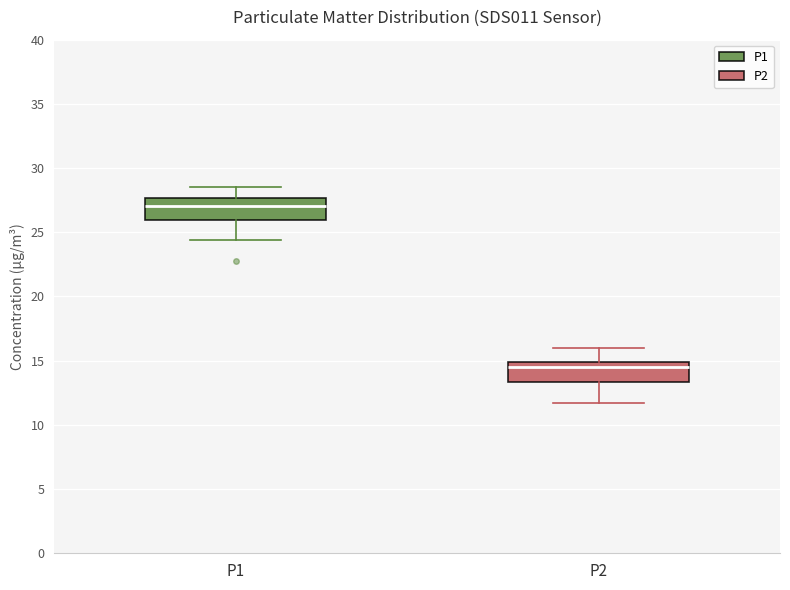

Reading left to right, transcribe this box plot: for each box, give where its median line is, the range the box spans, and where its two whiskers end, as read against the y-axis. The values are not printed on the chart, so give them approximately, as read against the axis.

P1: median 27.0, box 26.0 to 27.5, whiskers 24.5 to 28.5
P2: median 14.5, box 13.5 to 15.0, whiskers 11.5 to 16.0